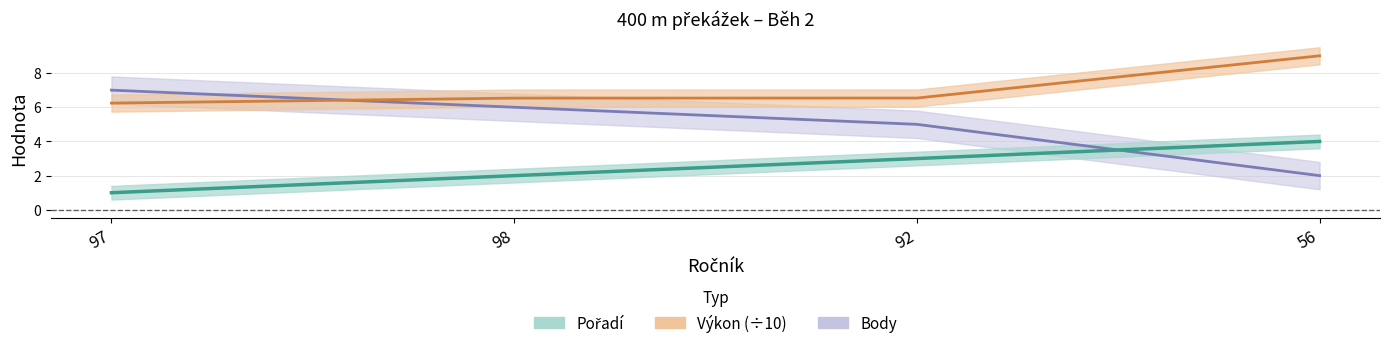

Which series changed the most between 98 and 56?

Body